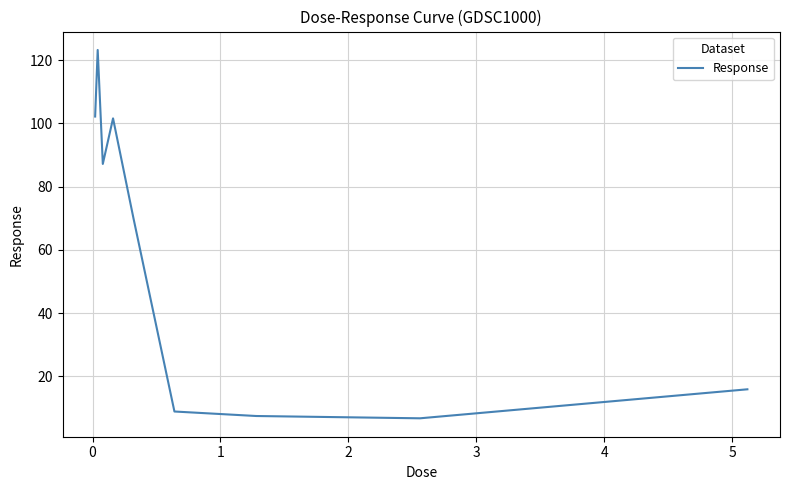

What is the greatest value displayed?

123.2